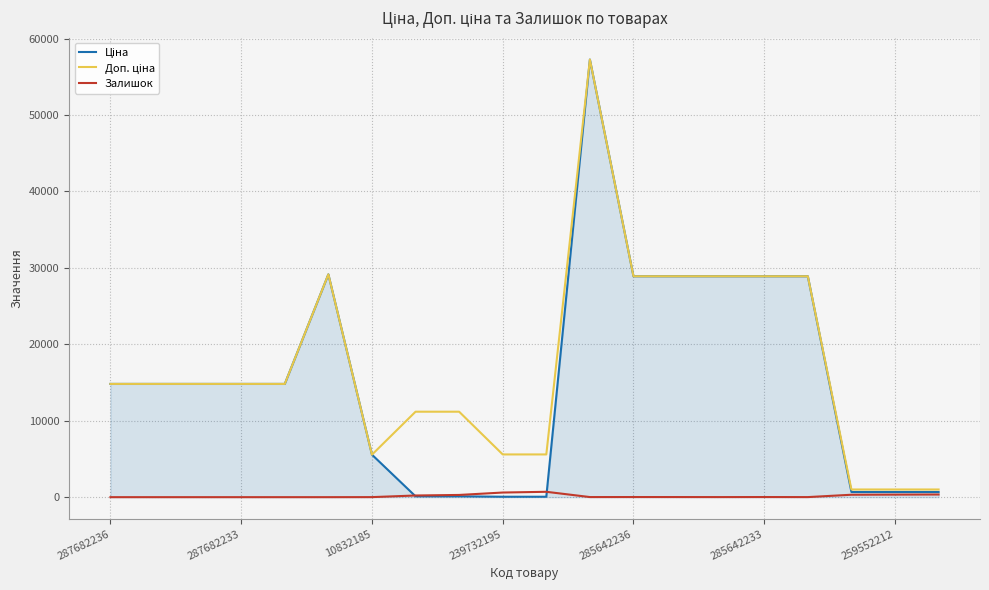

What is the maximum value shown in the chart?

57258.0